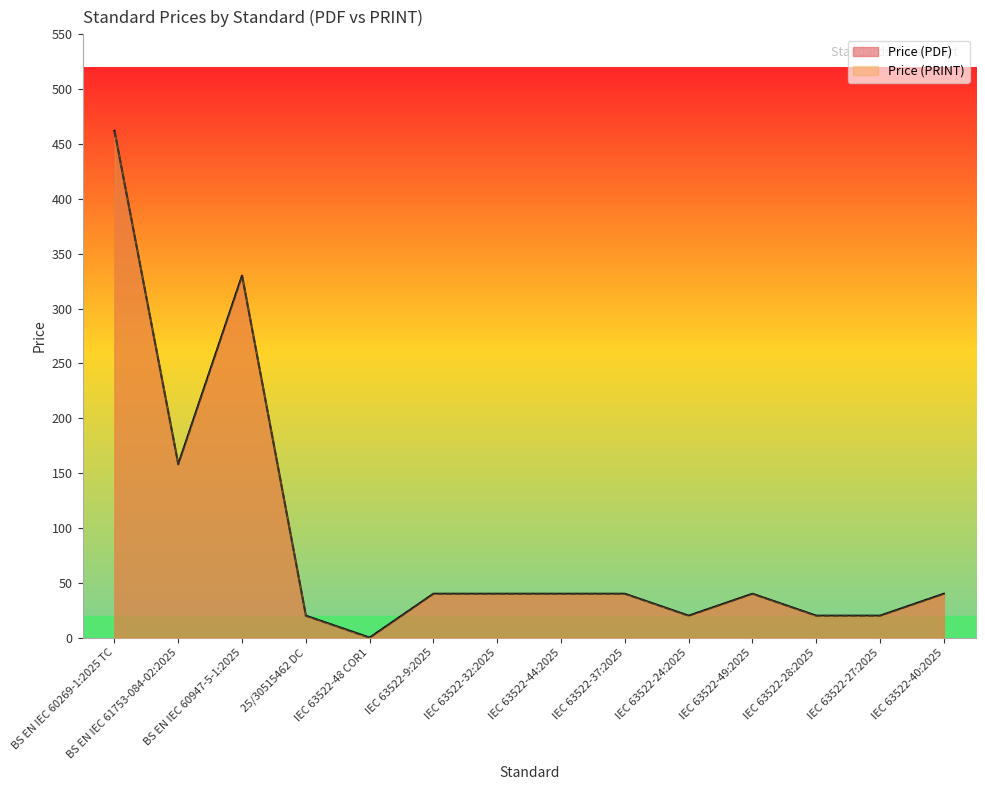

Is it true that Price (PRINT) equals 158 at BS EN IEC 61753-084-02:2025?

True